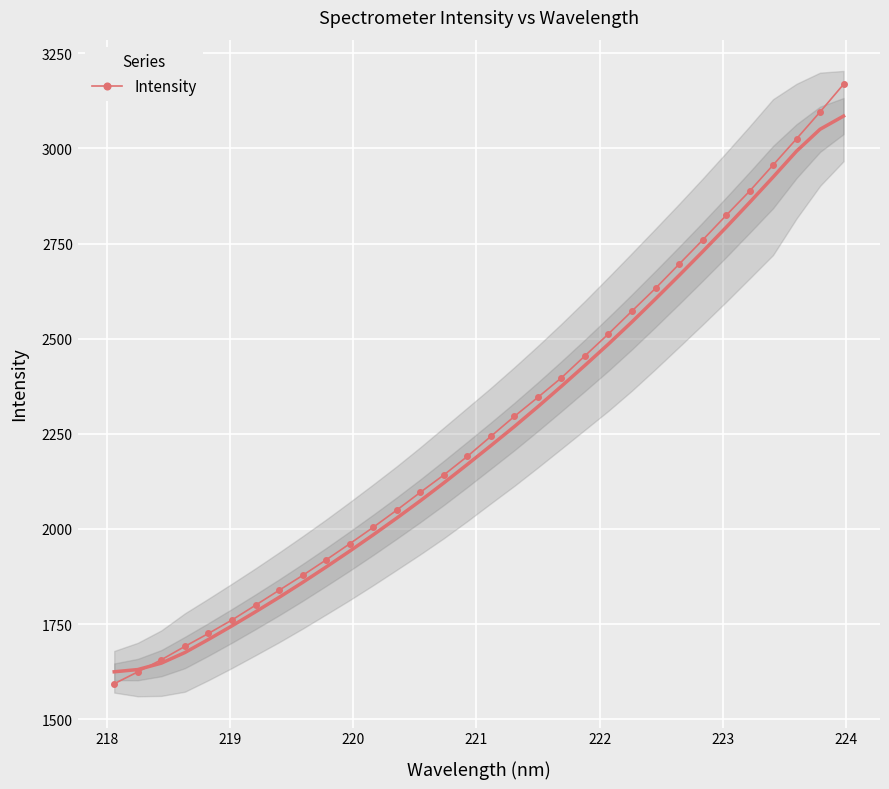

What is the value of the Intensity point at the 17th from the left?

2243.3